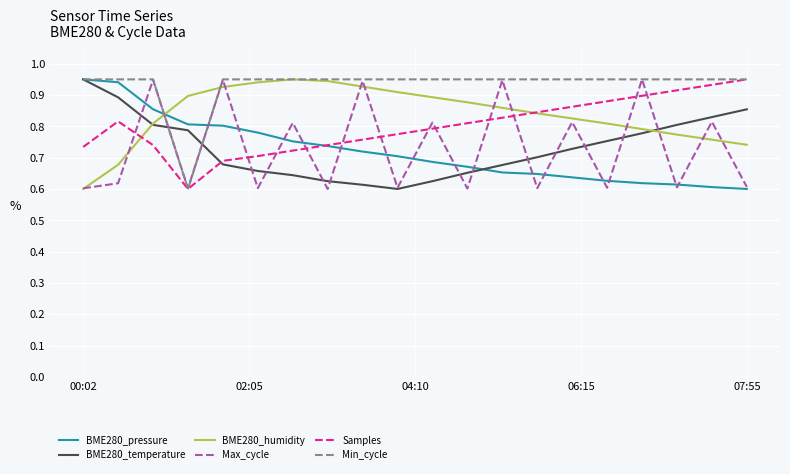

After their last crossing, which series has the higher values: BME280_temperature or Samples?

Samples